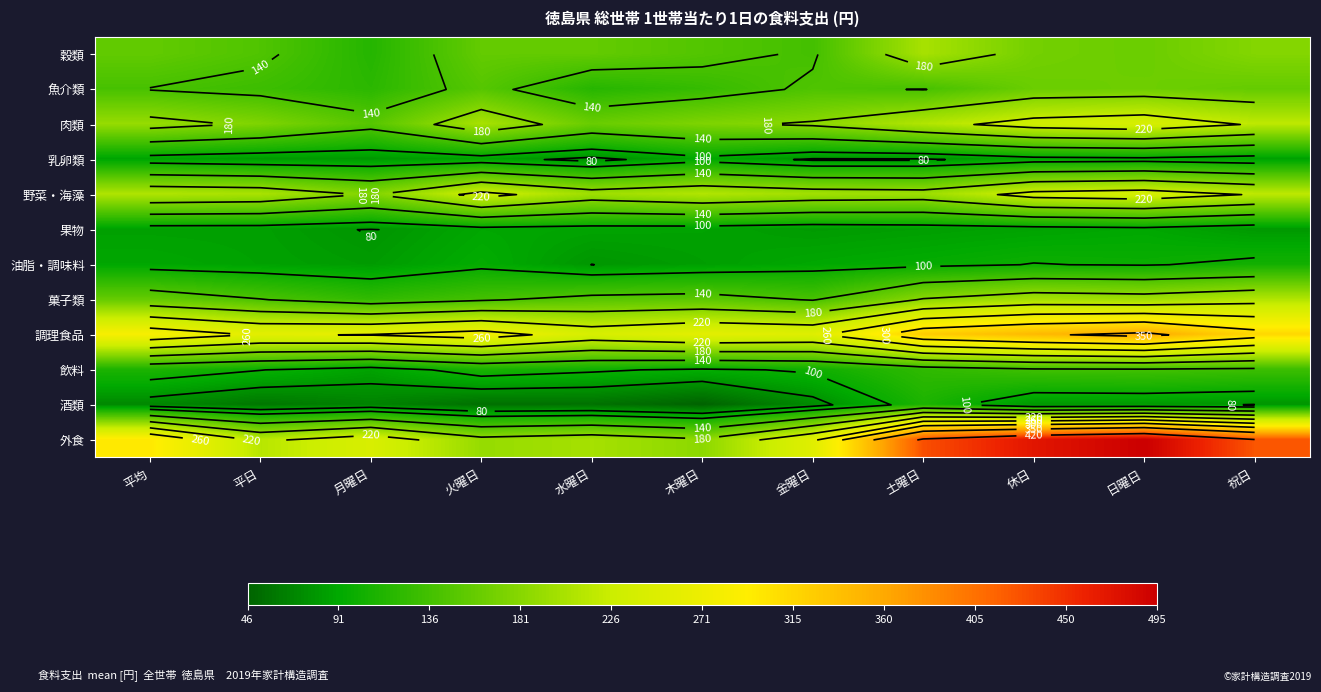

How many data points does each series have?

11